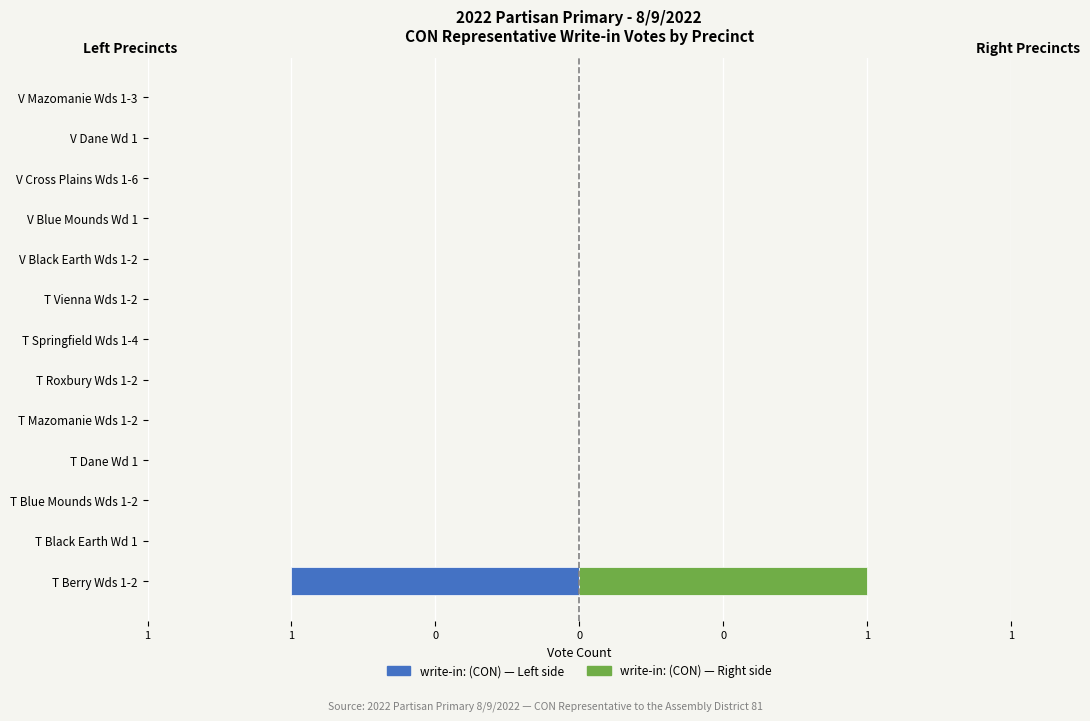

Are the bars horizontal?

Yes